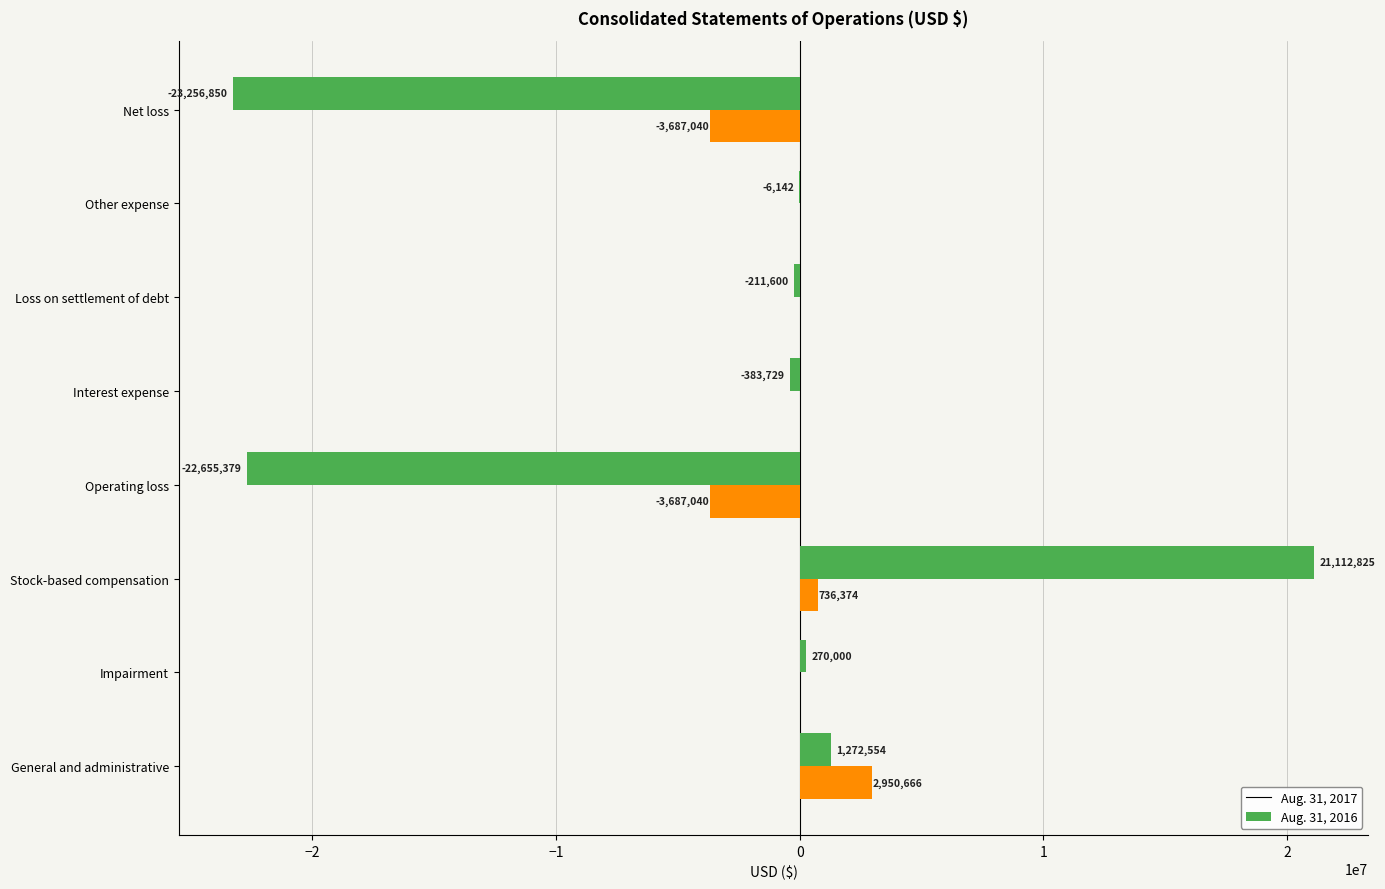

True or false: Aug. 31, 2016 has a value of -1687580 at Net loss.

False